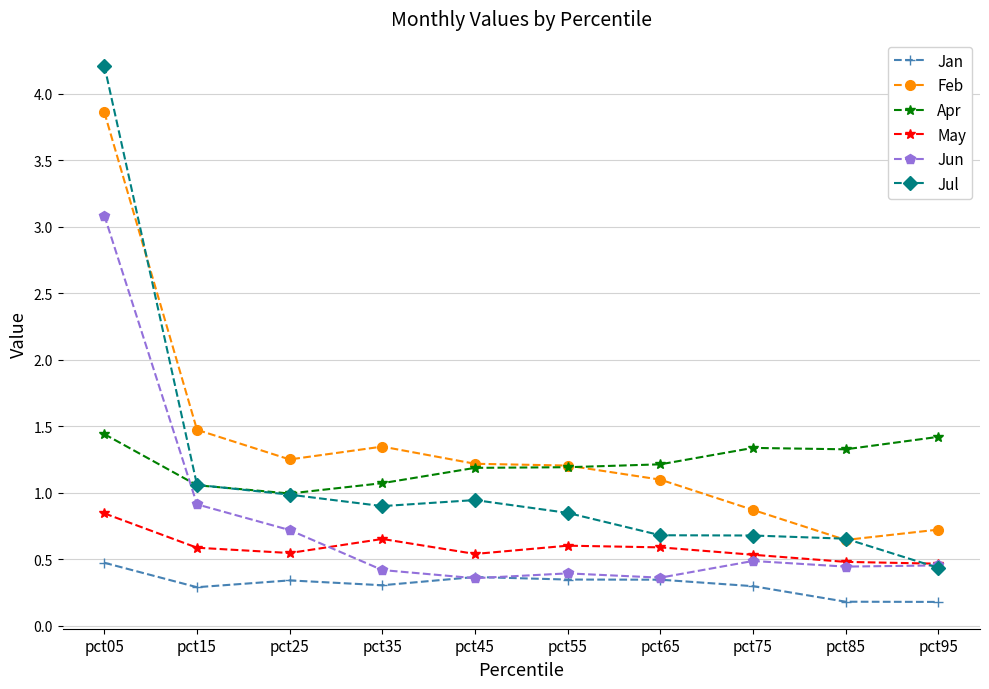

Between which two adjacent categories do Apr and Jun first intersect?

pct05 and pct15